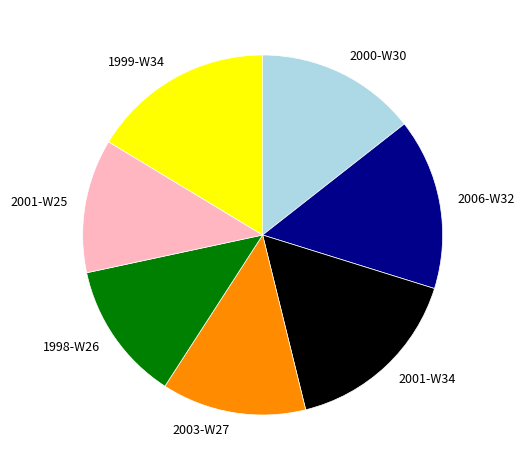

Approximately how many times larger is the value at 2000-W30 compared to 2001-W34?

0.9